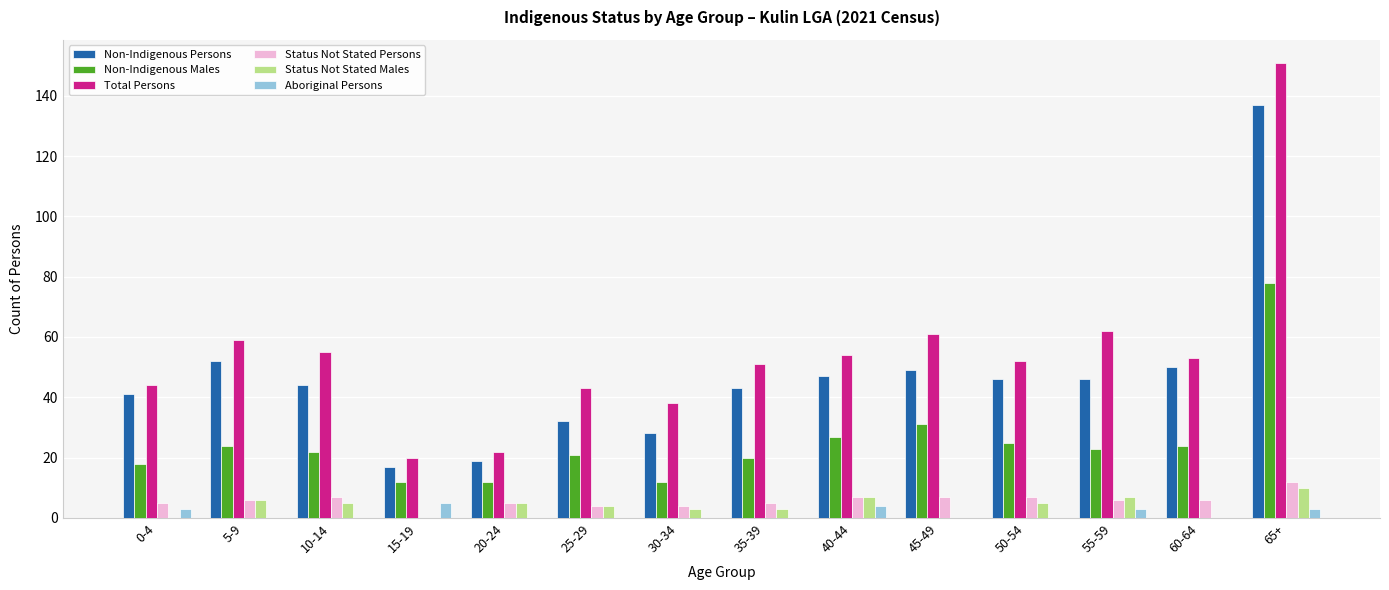

Which series has the largest range (max minus min)?

Total Persons